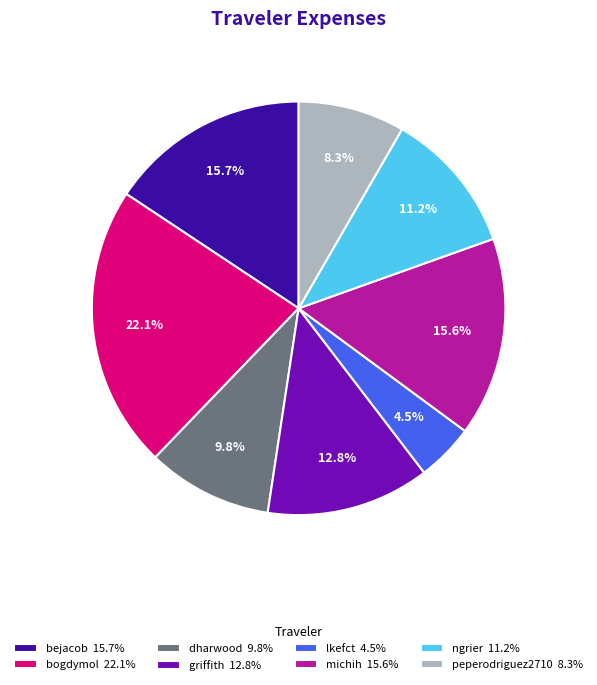

Approximately how many times larger is the value at bogdymol 22.1% compared to michih 15.6%?

1.4